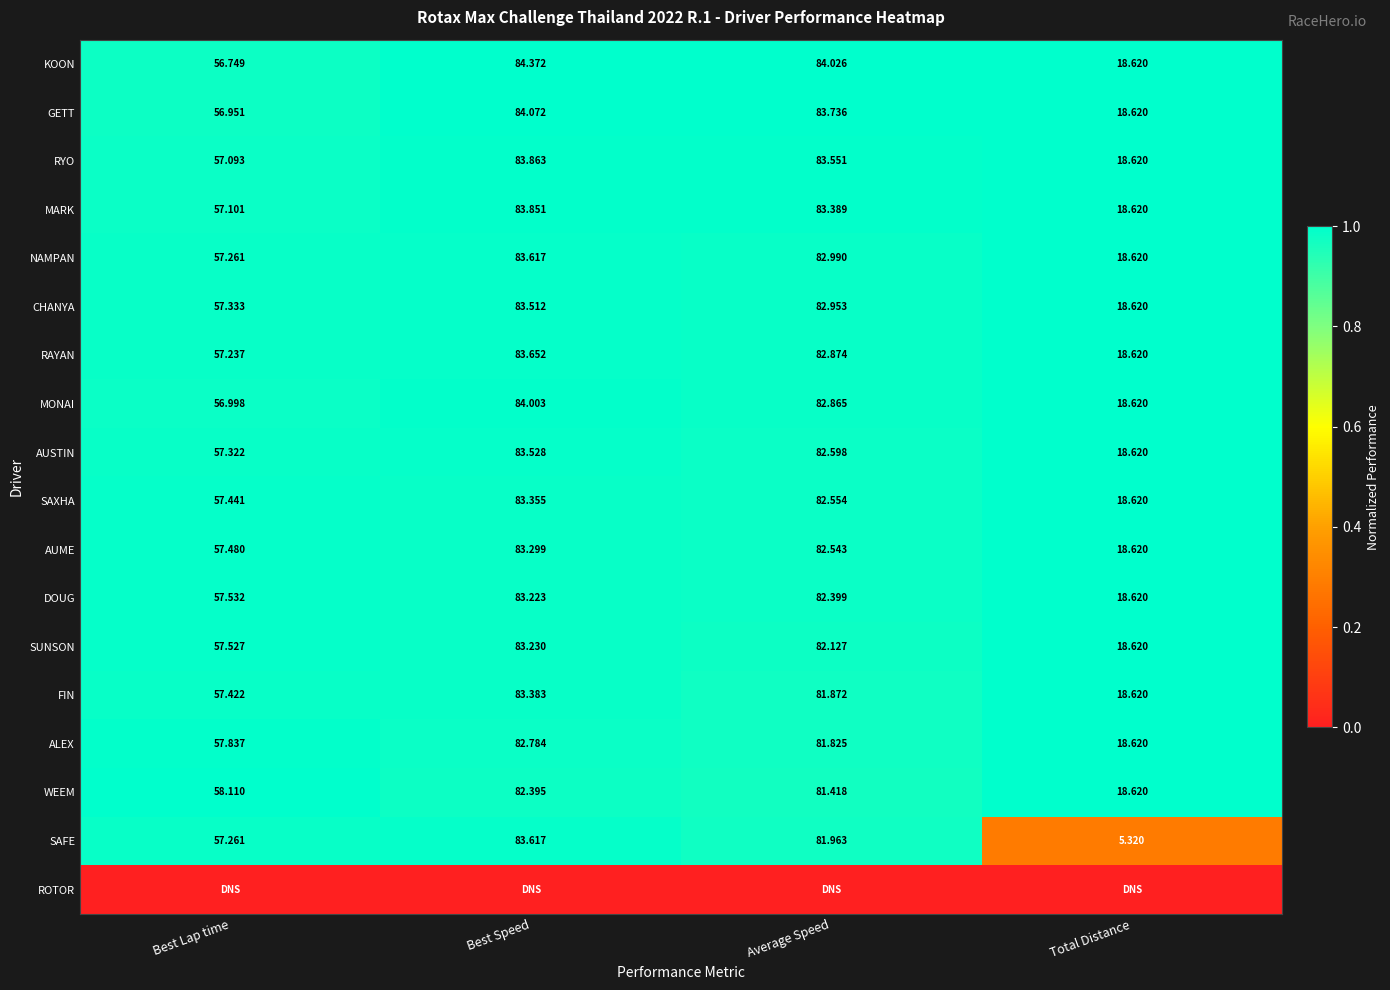

Where is SAFE nearest to the value 44?

Best Lap time